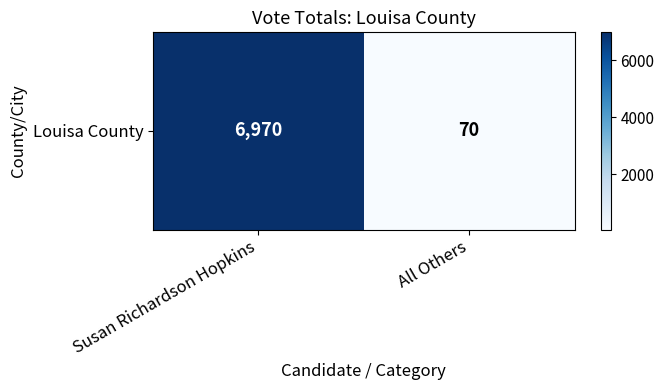

Which category has the highest value across all series?

Susan Richardson Hopkins